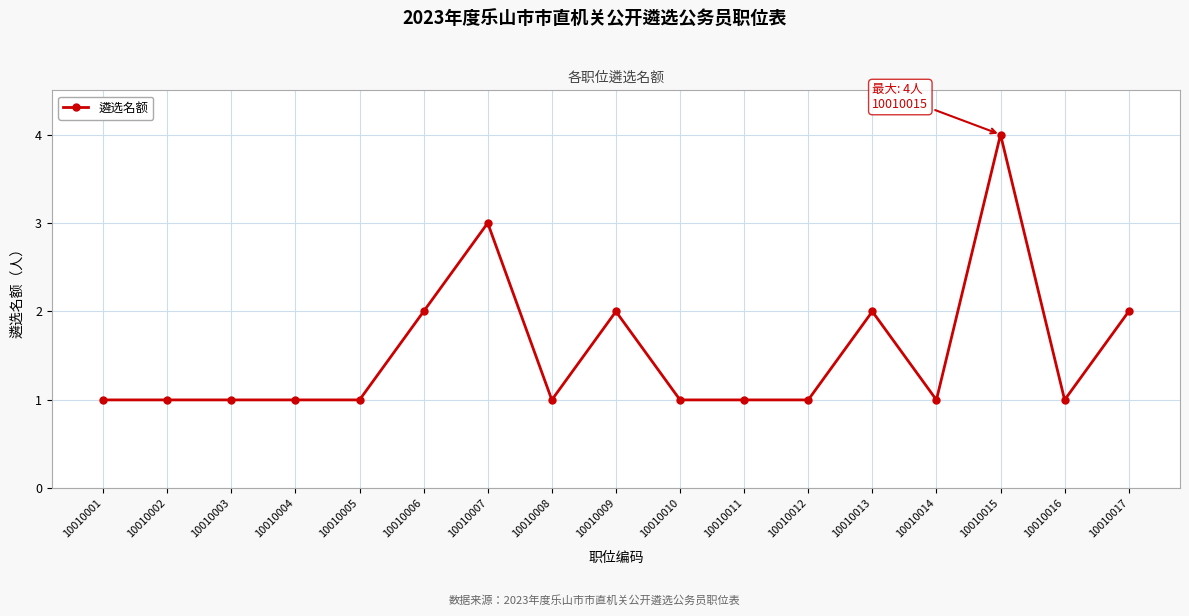

True or false: there are more than 2 points higher than both neighbors.

True